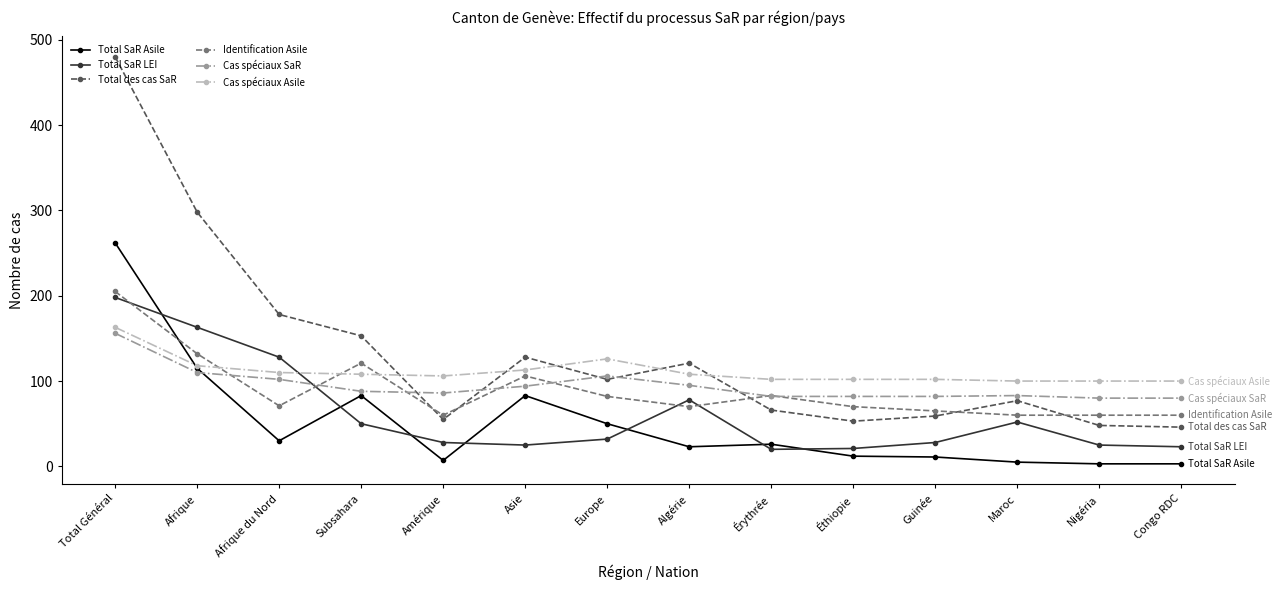

True or false: Total des cas SaR and Cas spéciaux Asile intersect in this chart.

True